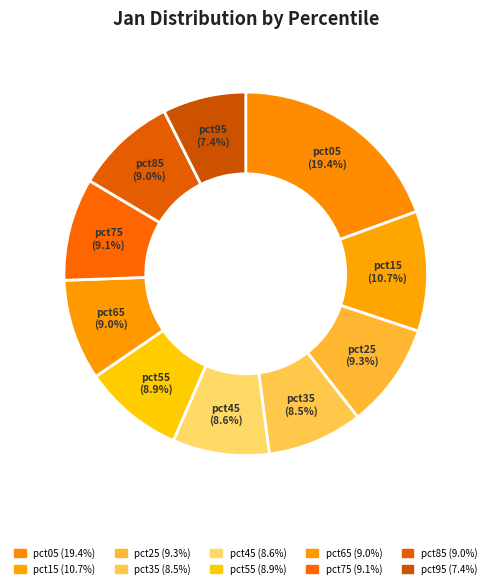

How many segments does this pie chart have?

10